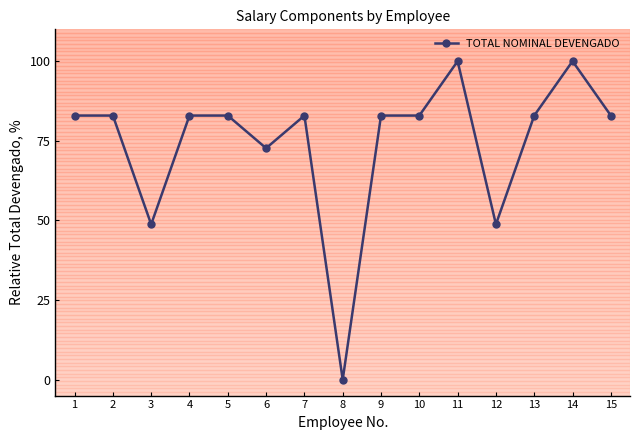

What is the average value?

74.4